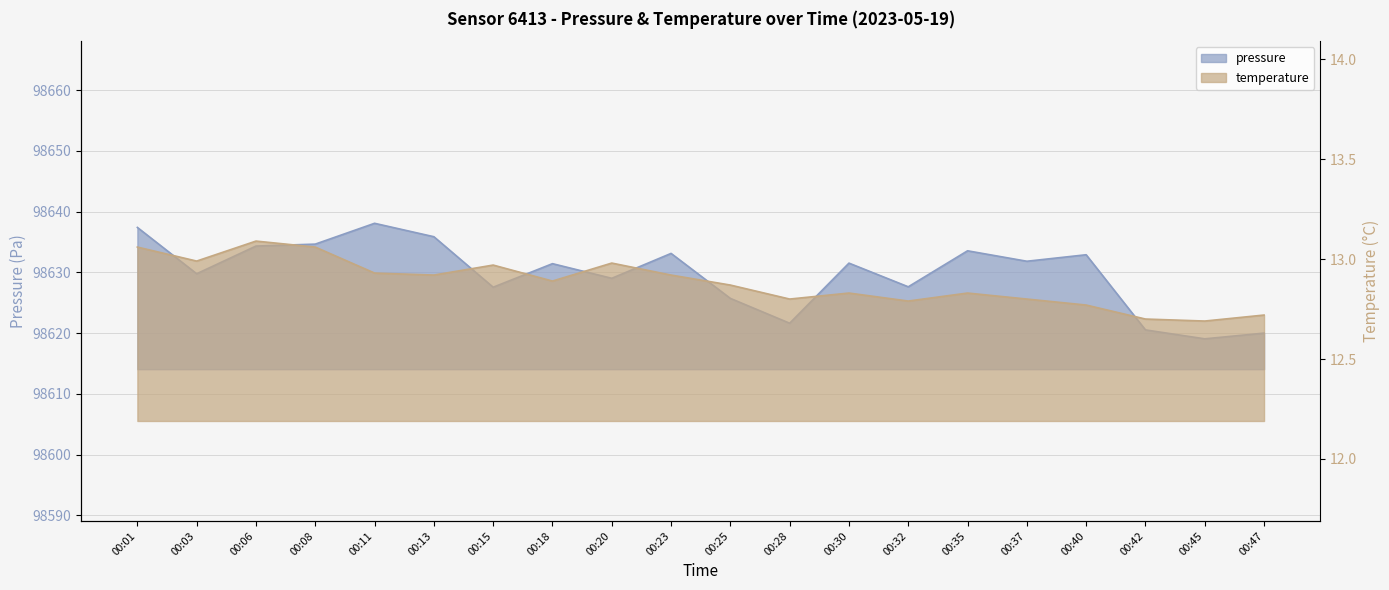

What is the value of the pressure point at the 11th from the left?

98625.7